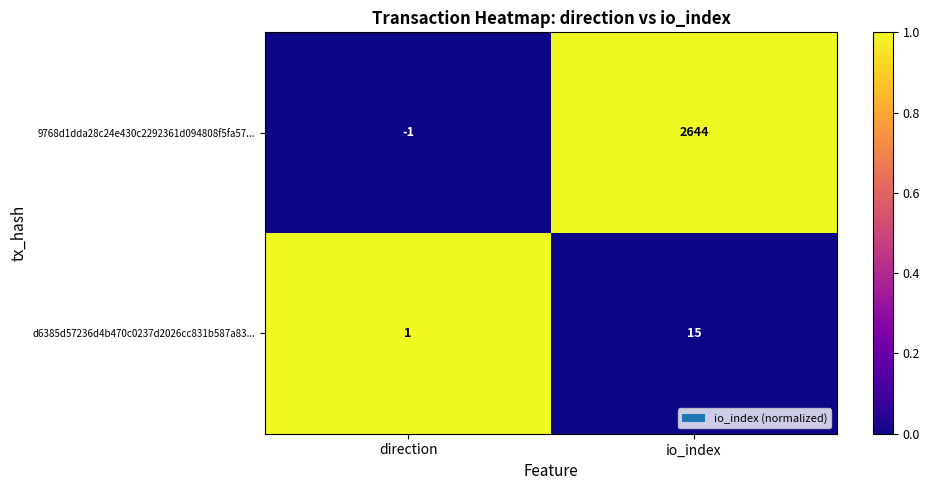

Where is 9768d1dda28c24e430c2292361d094808f5fa57... nearest to the value 1321?

direction